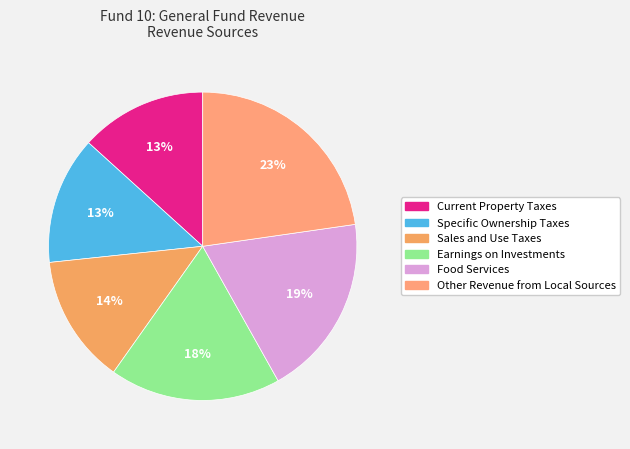

Between Specific Ownership Taxes and Other Revenue from Local Sources, which is larger?

Other Revenue from Local Sources